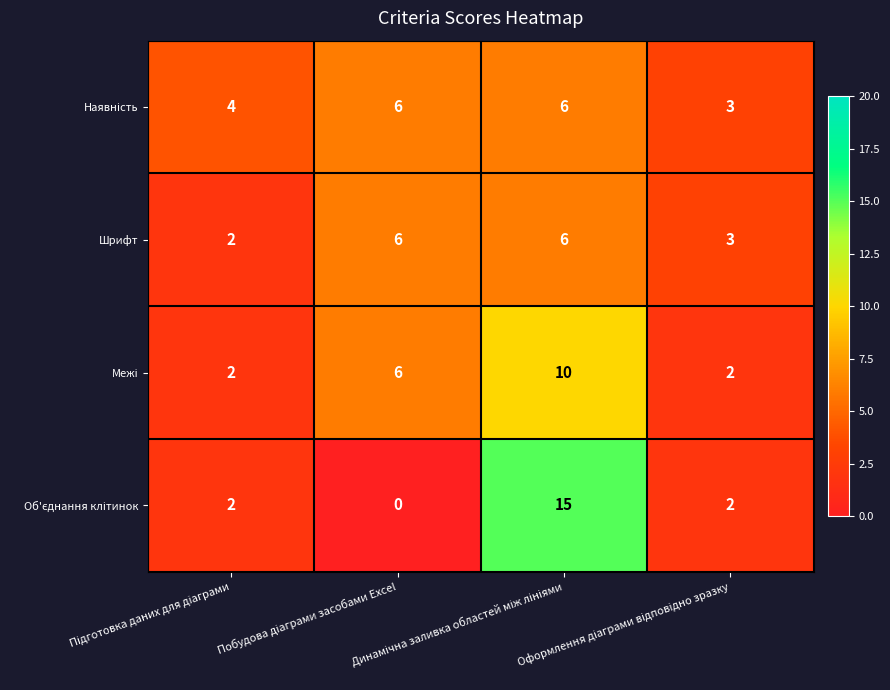

What is the greatest value displayed?

15